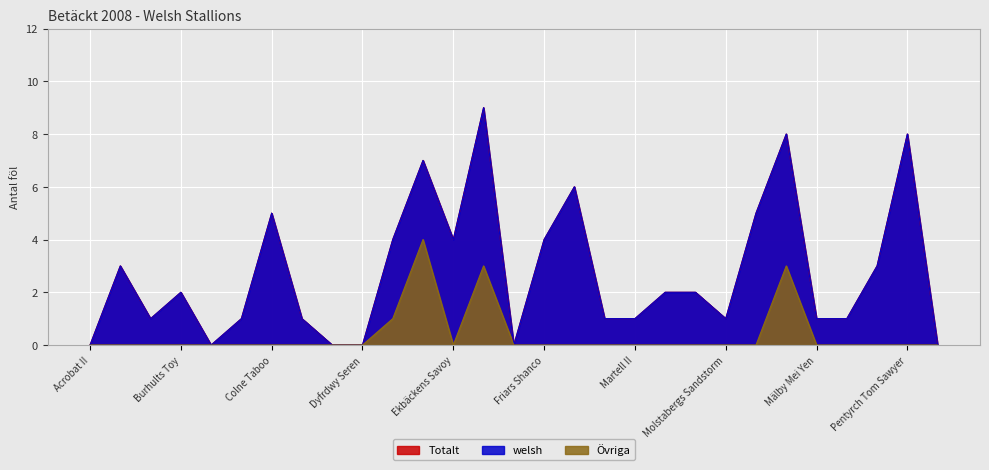

True or false: Totalt and Övriga intersect in this chart.

False